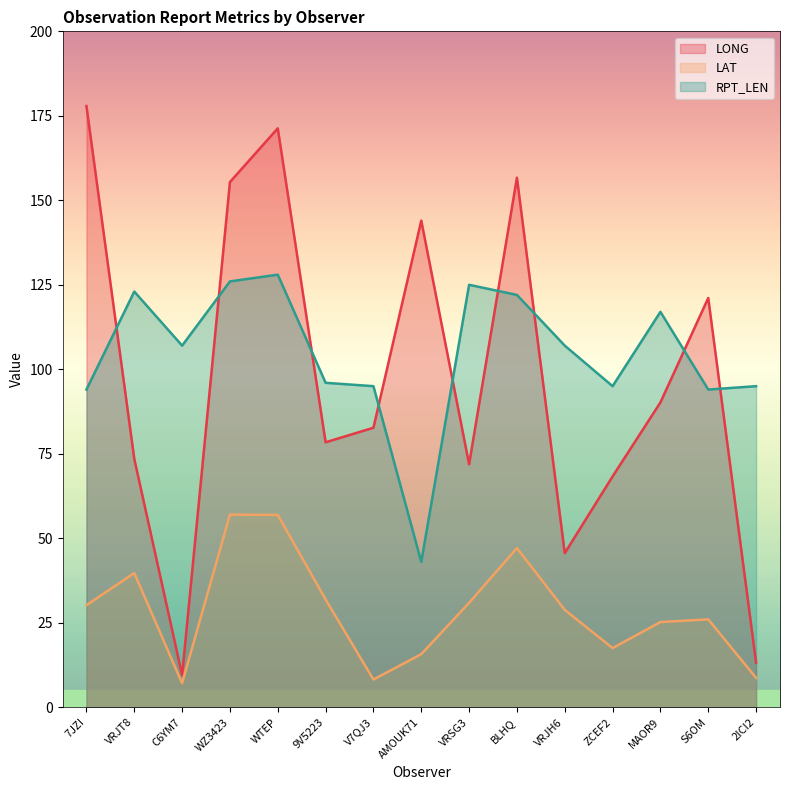

What is the difference between the highest and lowest values at ZCEF2?

77.5